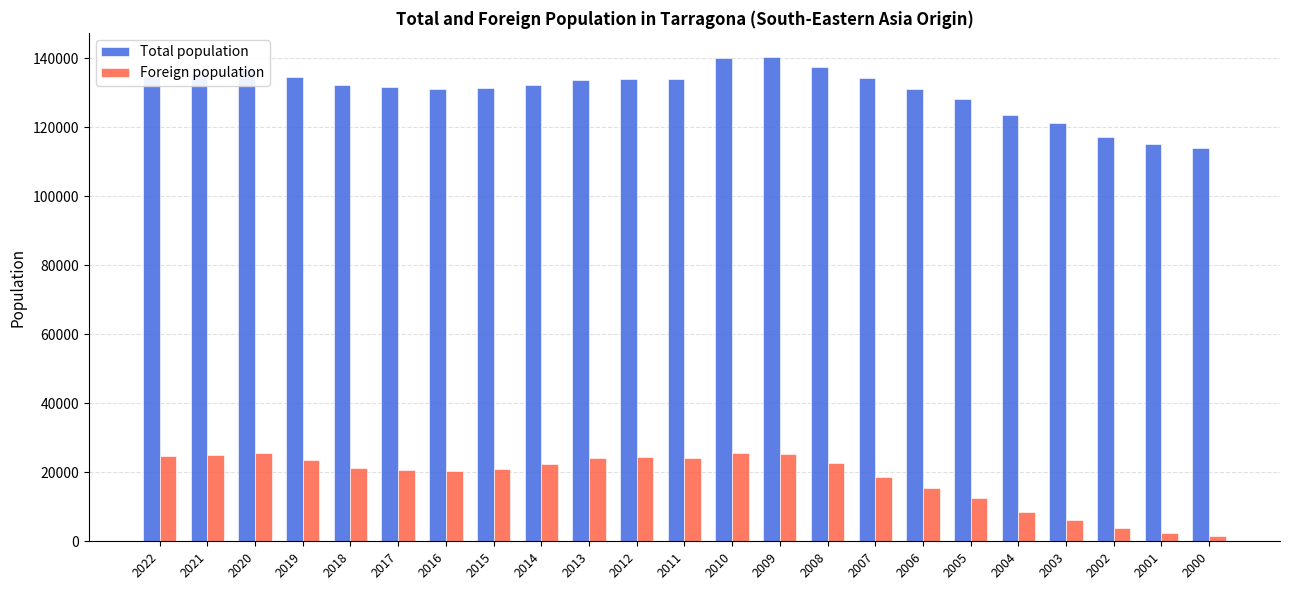

How many bars are there in total?

46